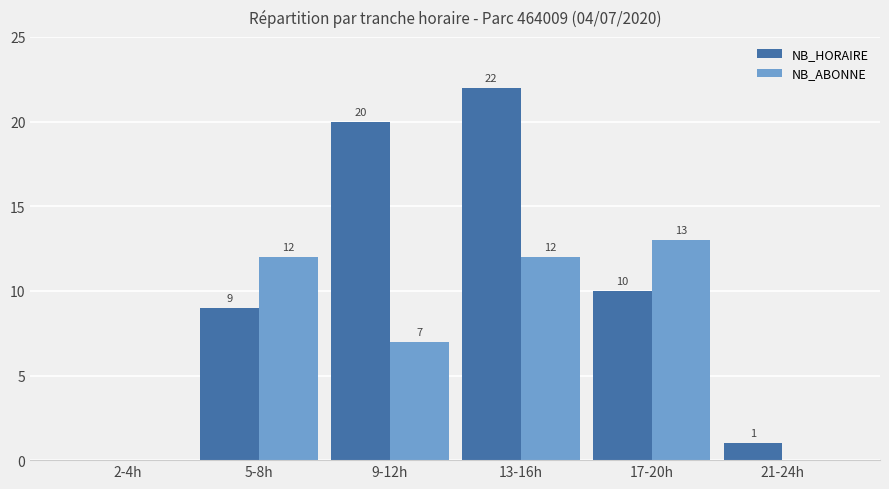

Reading left to right, list all the values displayed in this chart.

NB_HORAIRE: 2-4h=0	5-8h=9	9-12h=20	13-16h=22	17-20h=10	21-24h=1
NB_ABONNE: 2-4h=0	5-8h=12	9-12h=7	13-16h=12	17-20h=13	21-24h=0